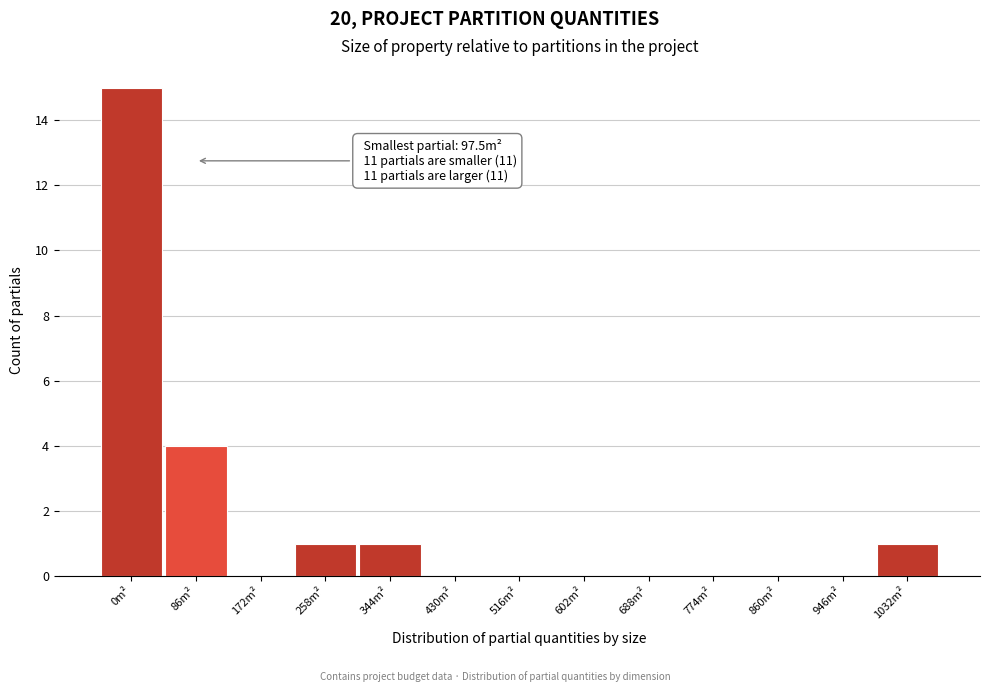

Reading left to right, extract all data points from this chart.

0m²=15	86m²=4	172m²=0	258m²=1	344m²=1	430m²=0	516m²=0	602m²=0	688m²=0	774m²=0	860m²=0	946m²=0	1032m²=1